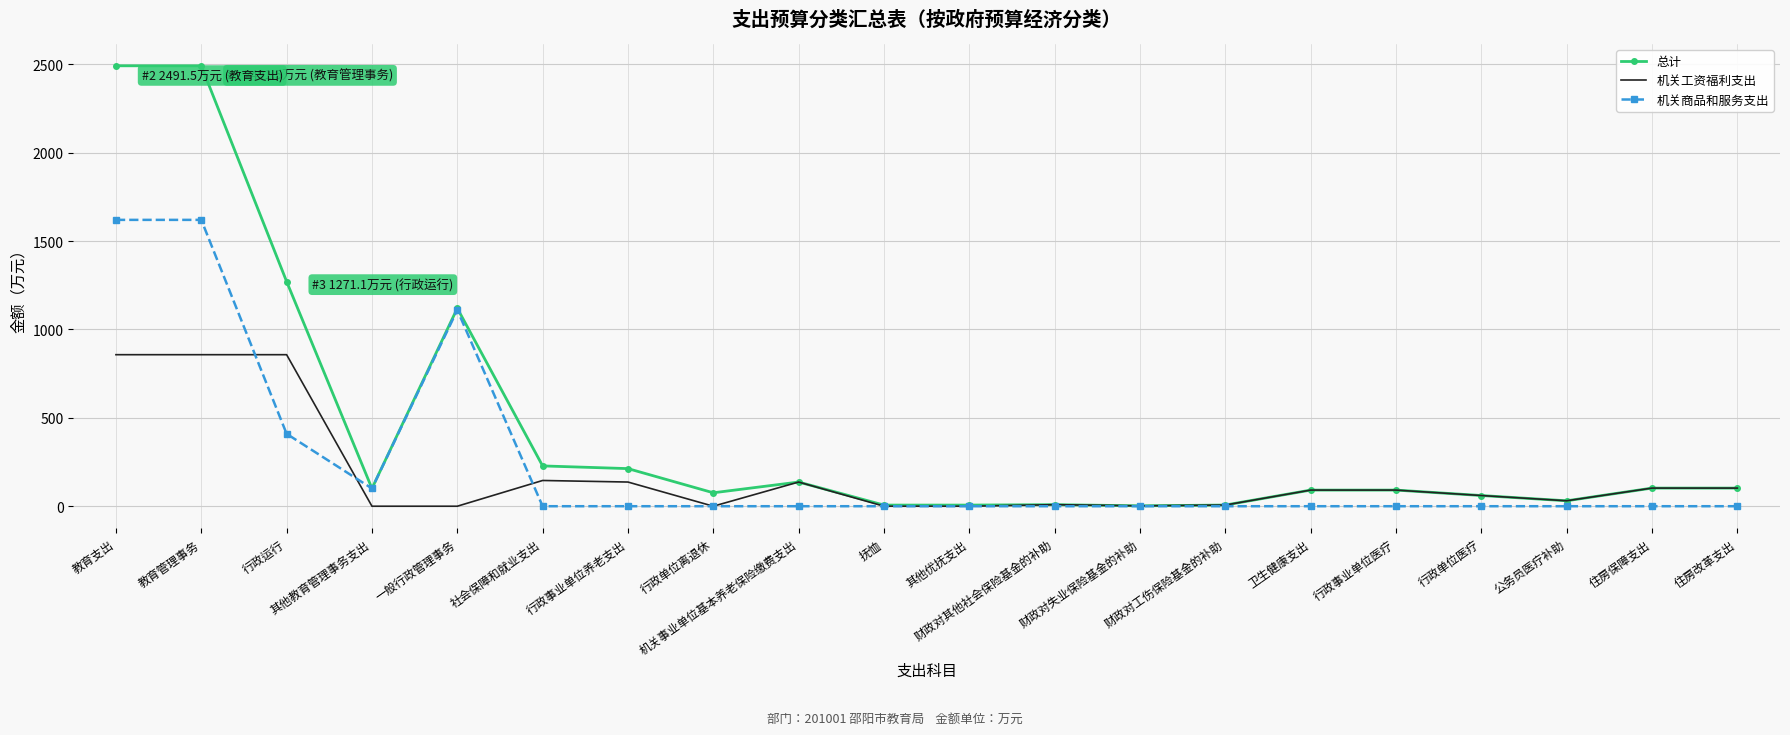

Rank the series by their average value, from highest to lowest.

总计, 机关商品和服务支出, 机关工资福利支出